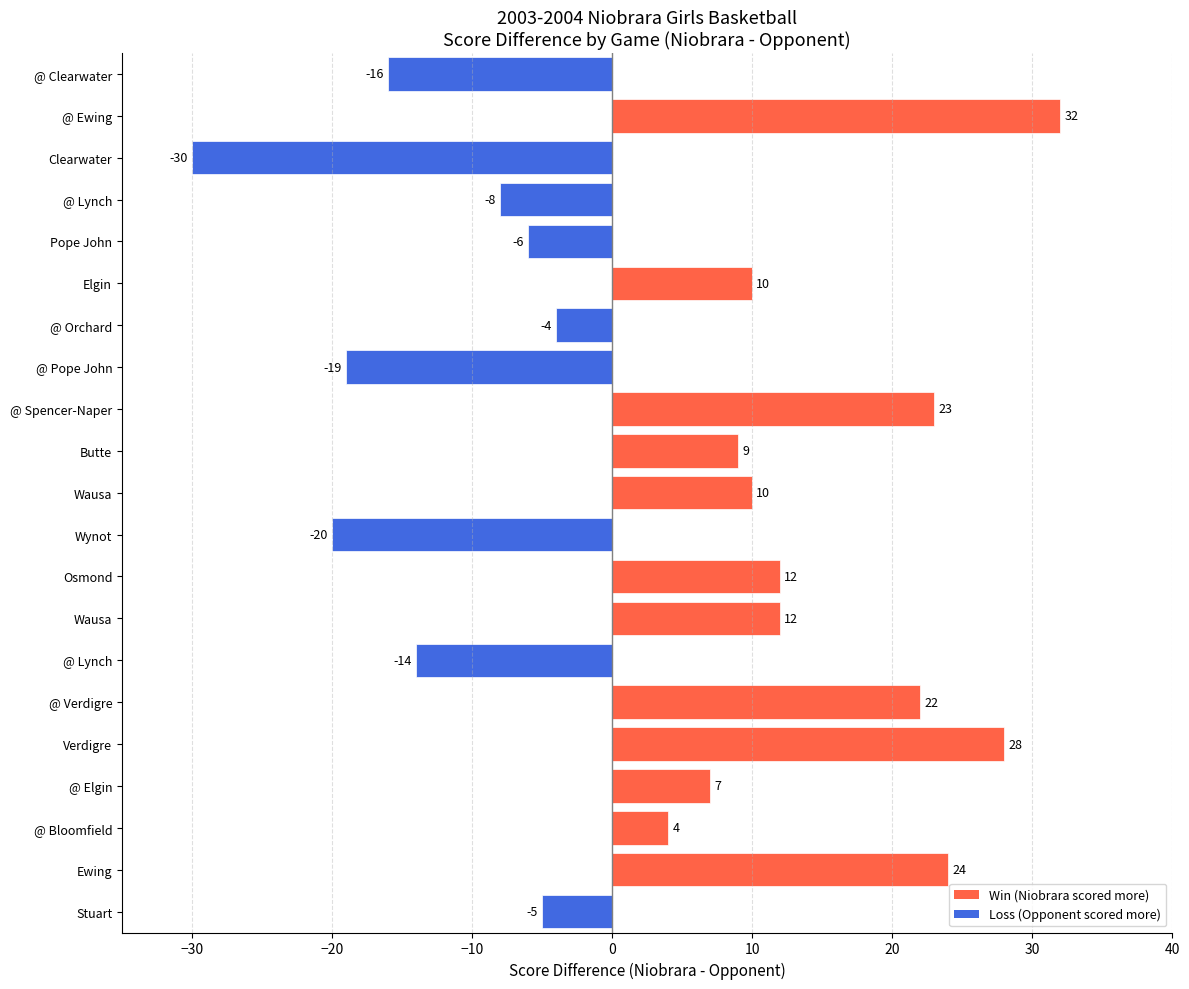

How many bars are there in total?

21